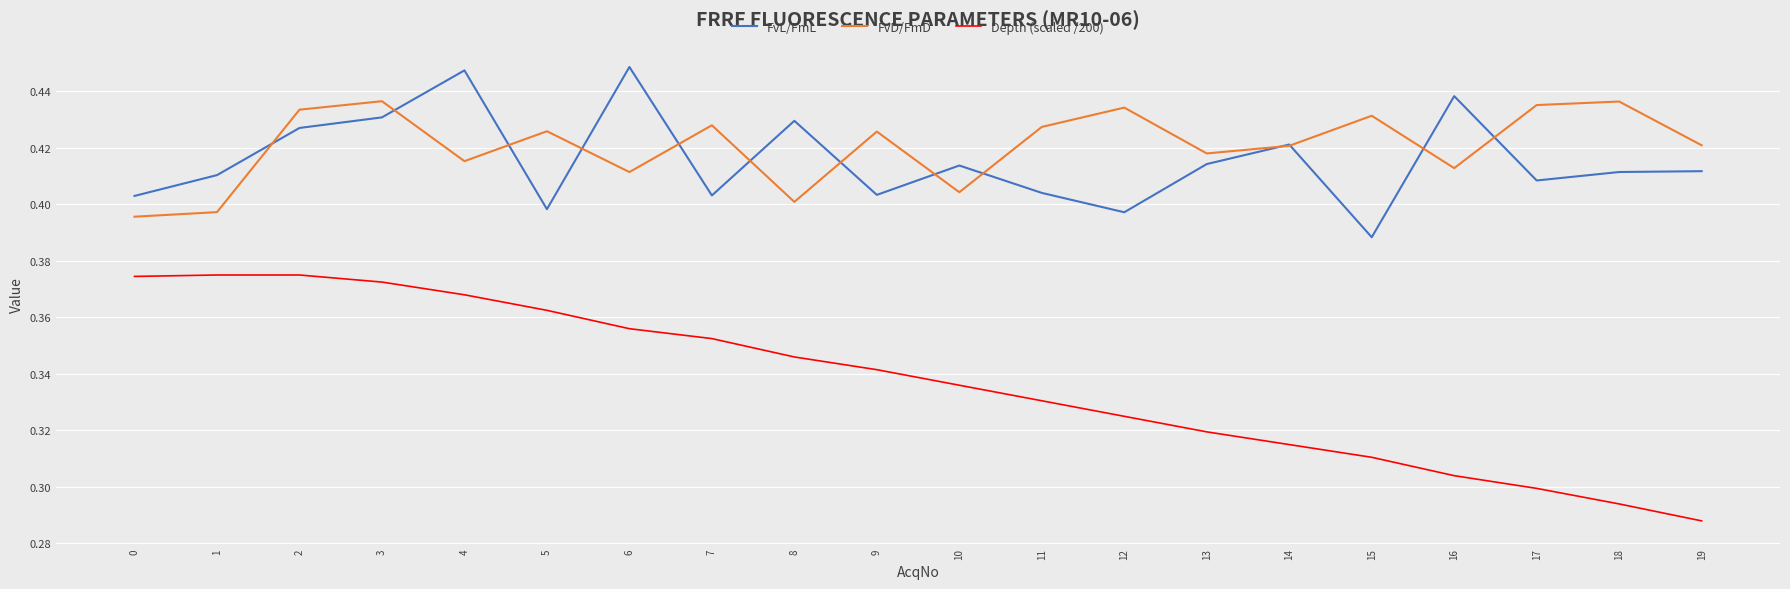

What is the difference between the highest and lowest values at 7?

0.1